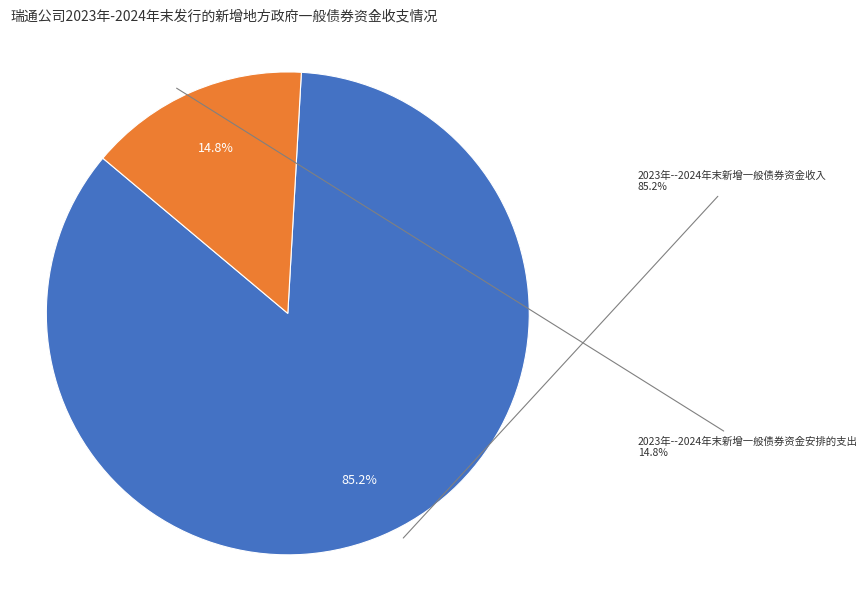

What percentage is the 2023年--2024年末新增一般债券资金收入 slice, to the nearest percent?

85%